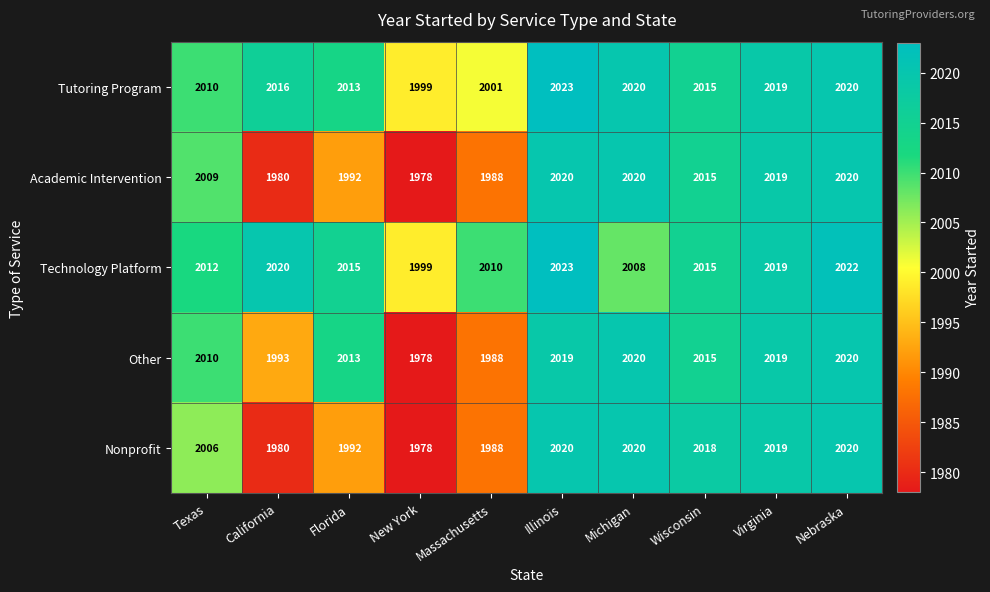

What is the spread (max minus min) of values at Illinois?

4